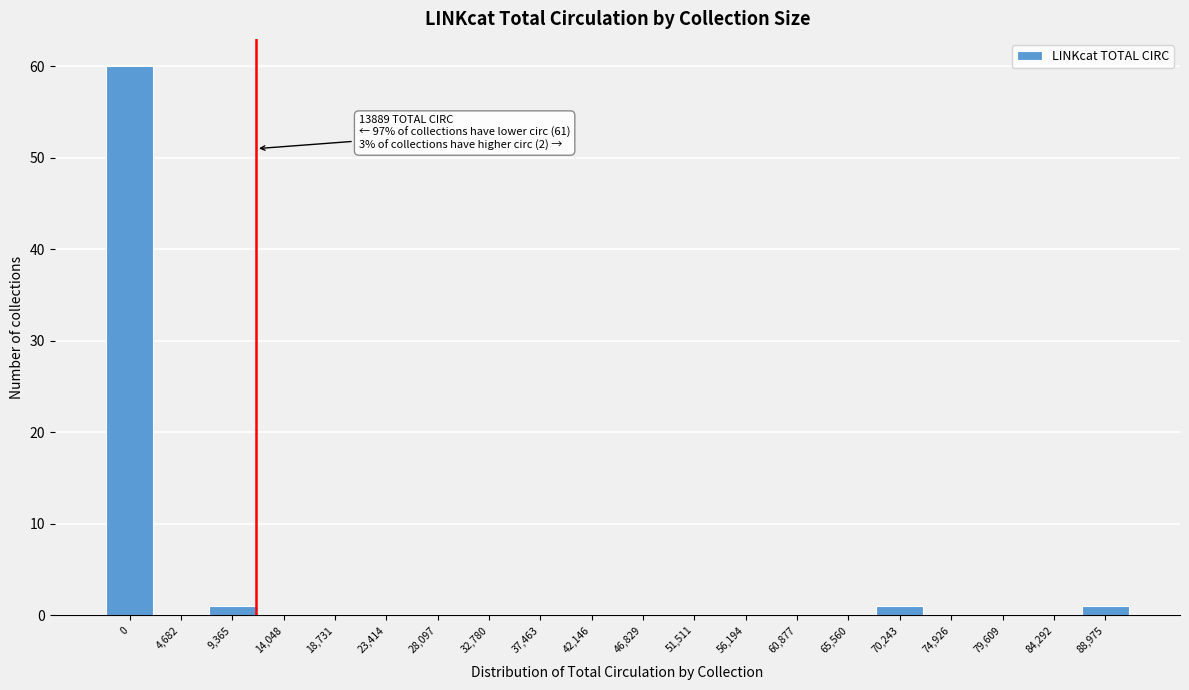

Reading left to right, extract all data points from this chart.

0=60	4,682=0	9,365=1	14,048=0	18,731=0	23,414=0	28,097=0	32,780=0	37,463=0	42,146=0	46,829=0	51,511=0	56,194=0	60,877=0	65,560=0	70,243=1	74,926=0	79,609=0	84,292=0	88,975=1